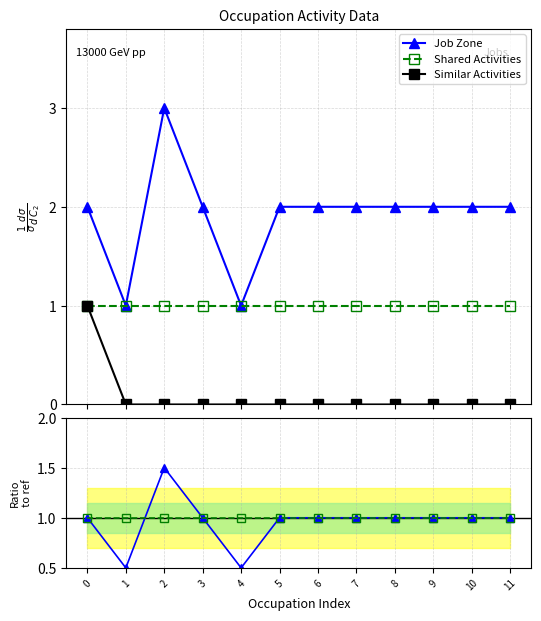

Which has a higher value, 5 or 10?

5